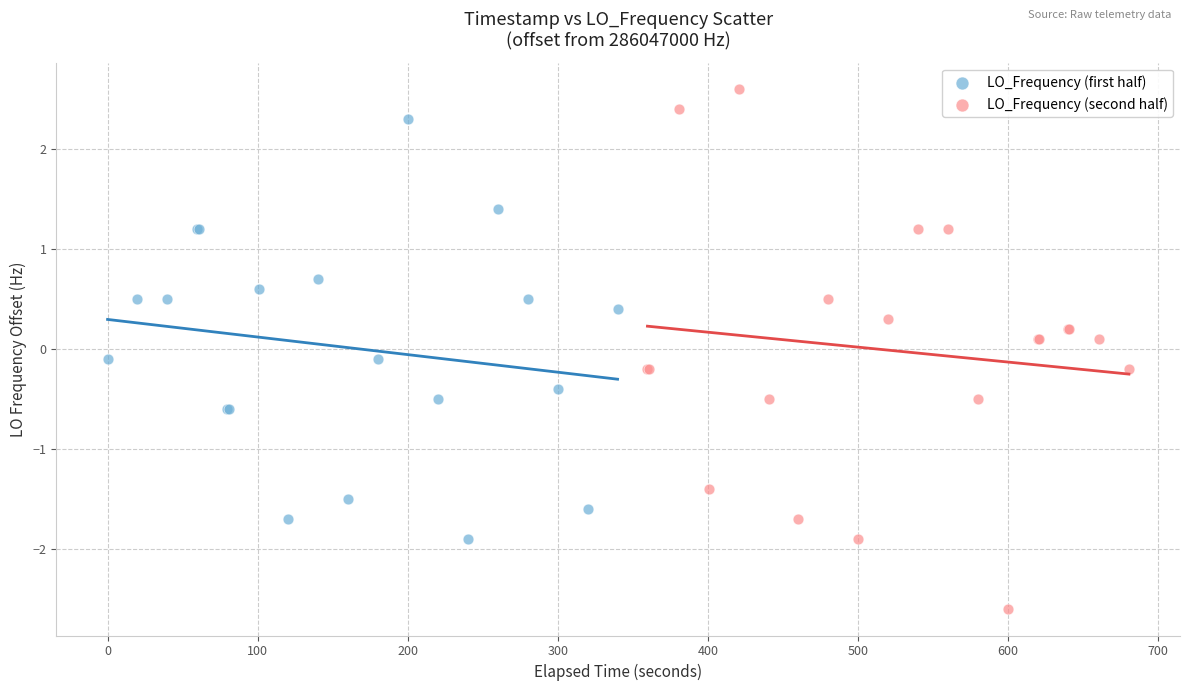

Which series contains the highest Y value?

LO_Frequency (second half)